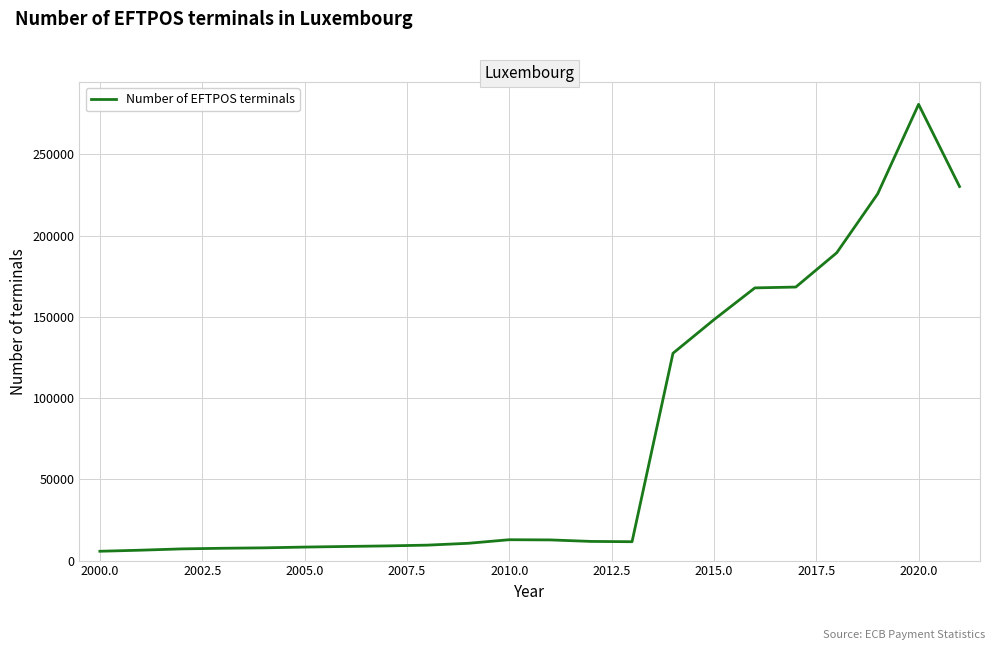

What is the difference between the maximum and minimum values?

274984